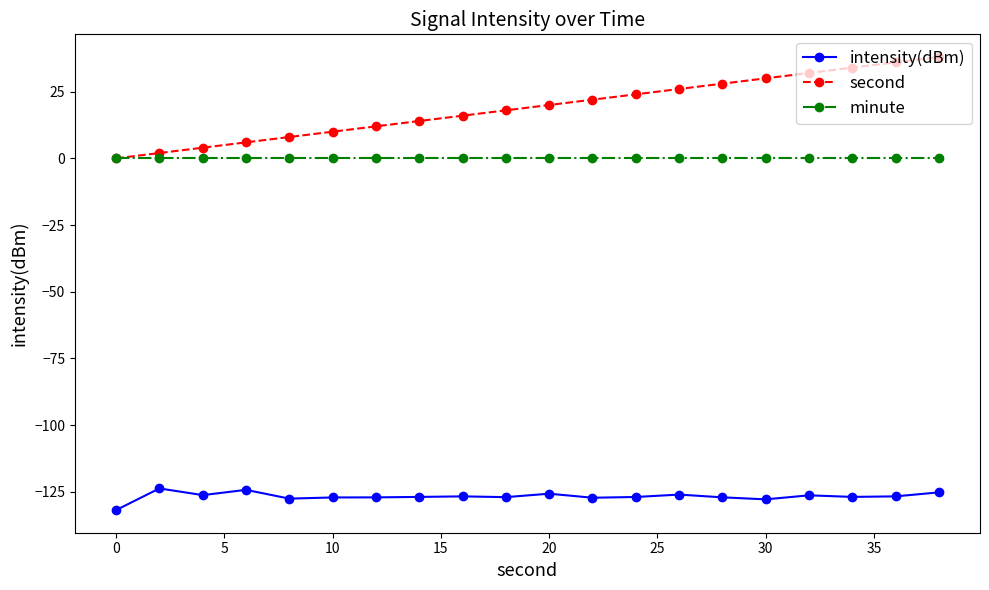

What is the maximum value shown in the chart?

38.0